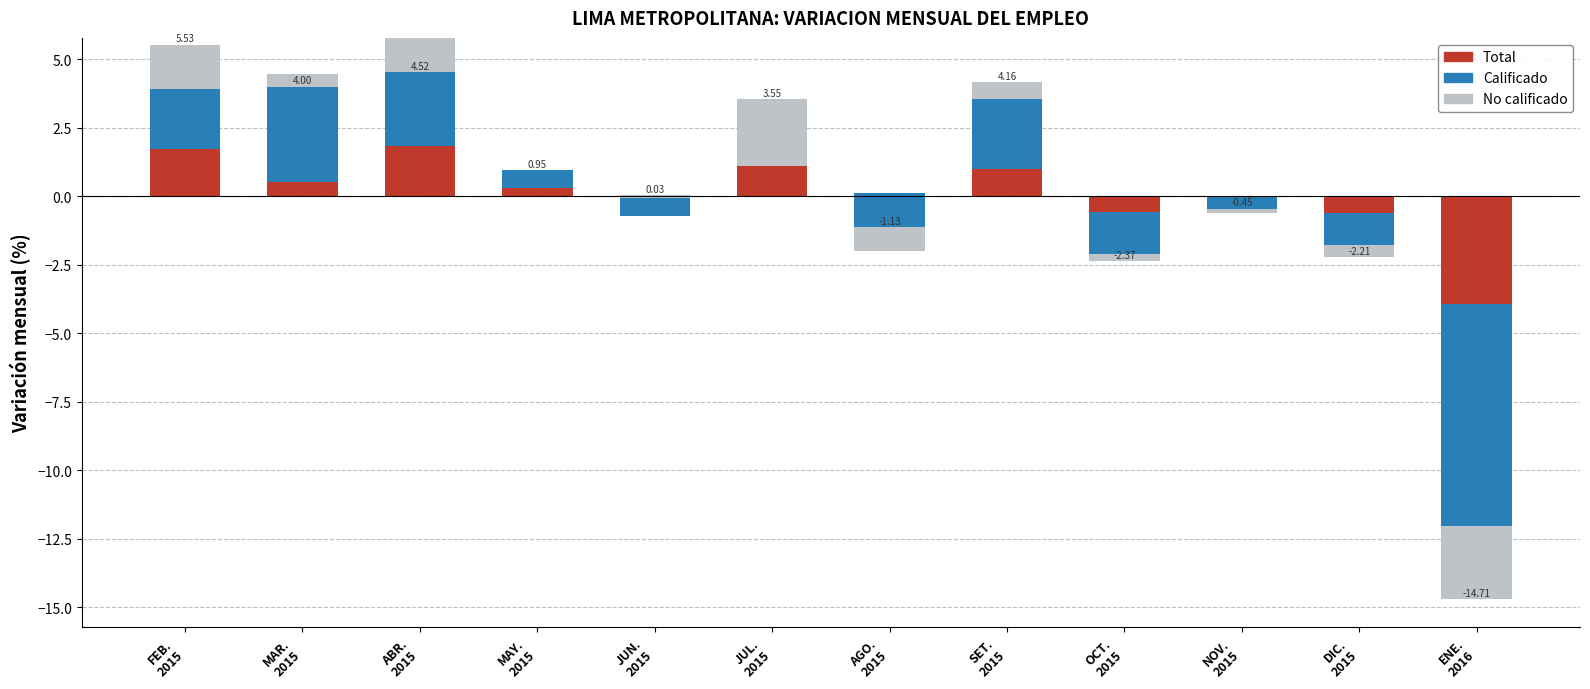

What is the minimum value for Calificado?

-8.1